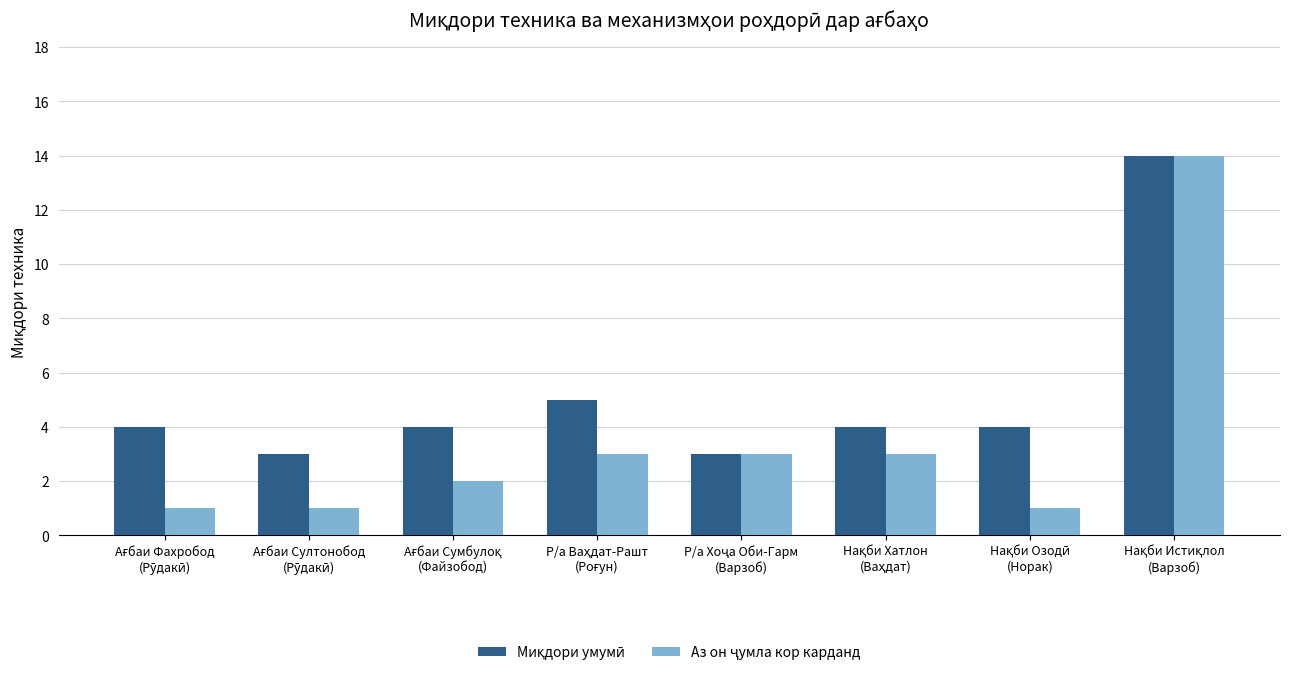

What is the greatest value displayed?

14